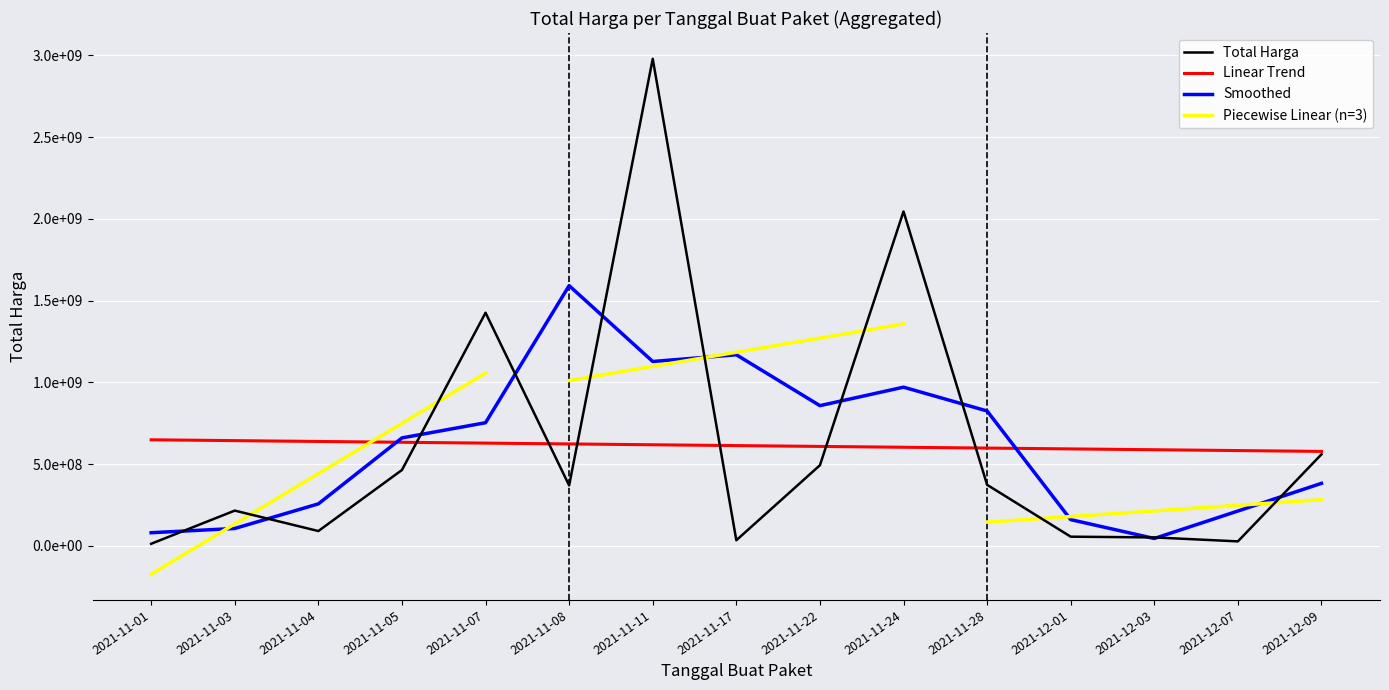

Is it true that the value at 2021-11-01 is 8643670?

False